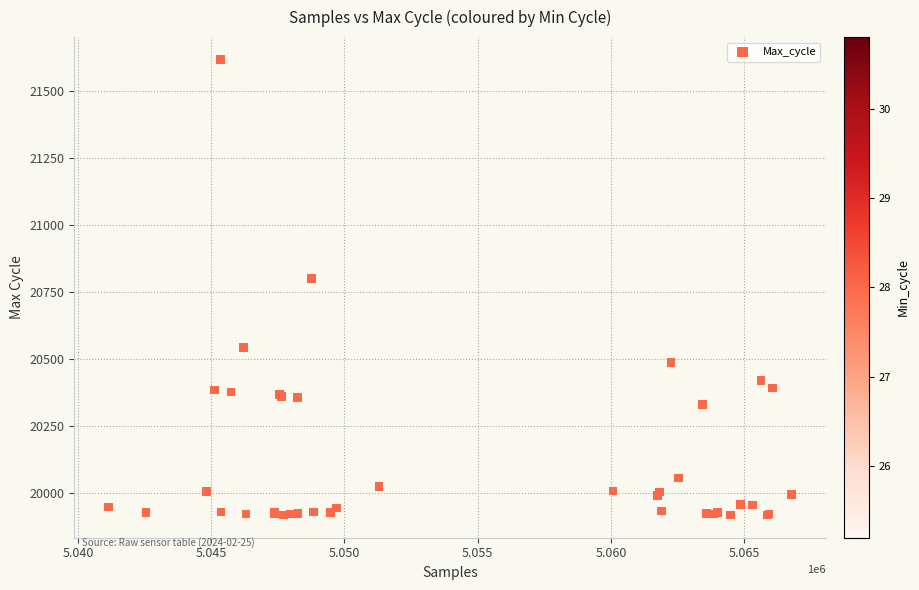

What Y value in the scatter plot is closest to 20767?

20800